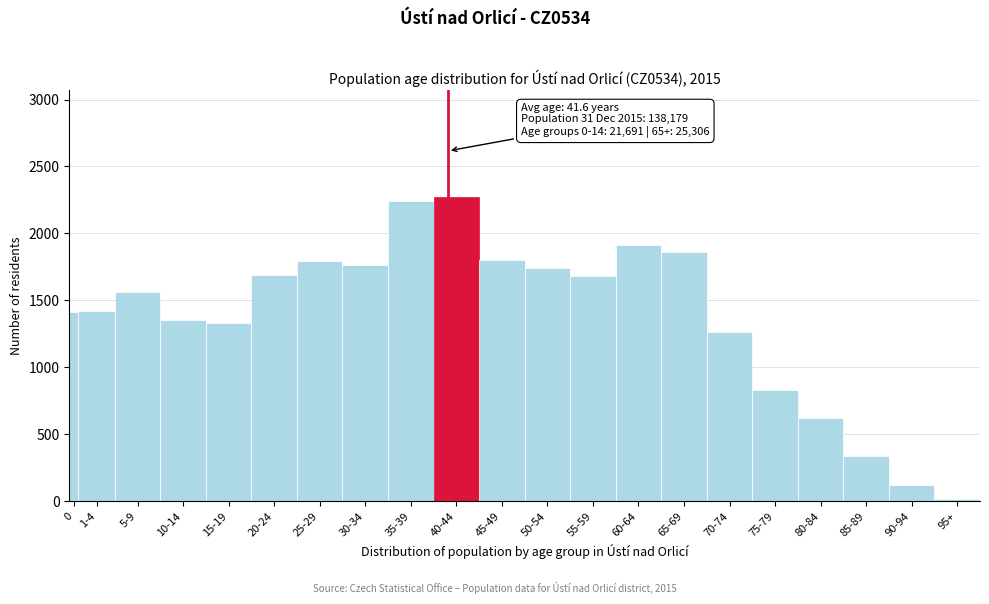

What is the label of the 1st bar from the right?

95+